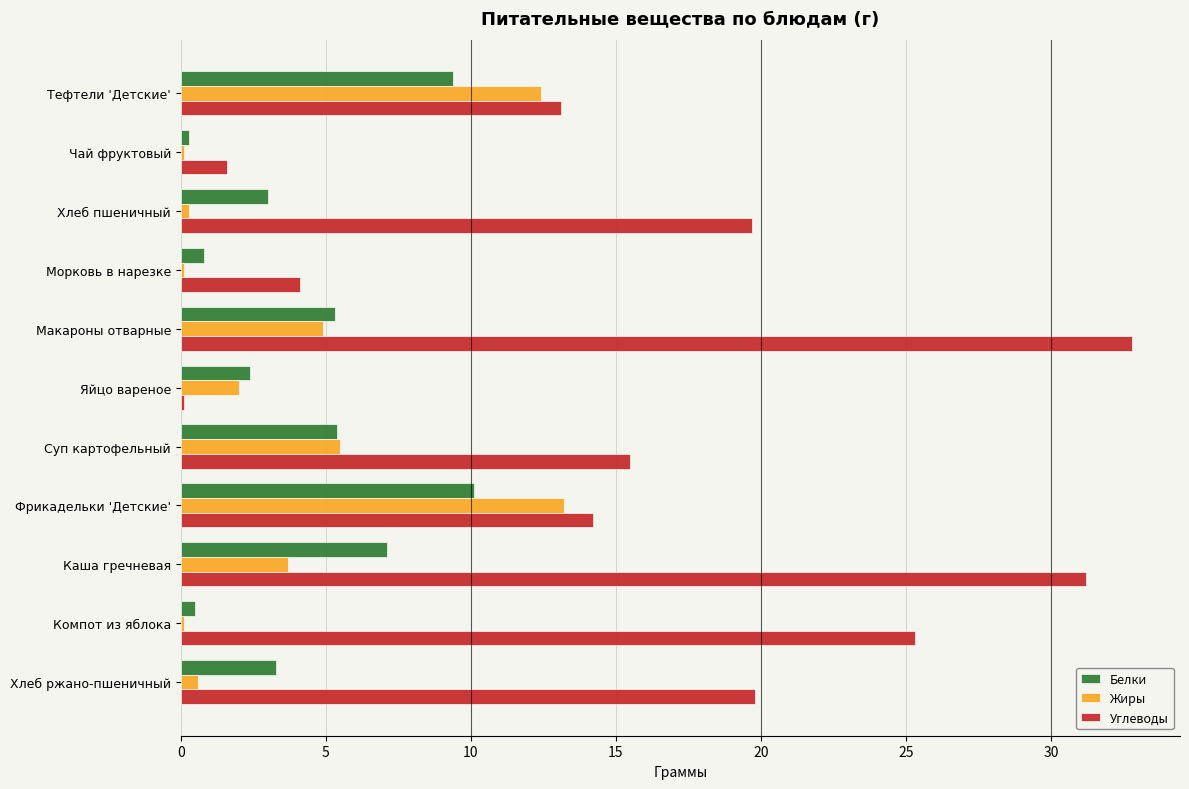

What is the average value of the Углеводы series?

16.1